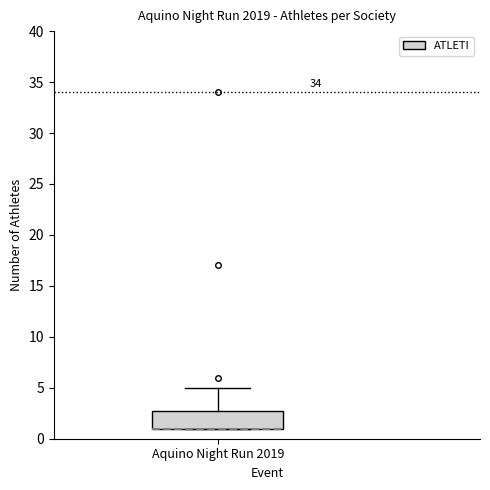

Transcribe this box plot: give where the median line is, the range the box spans, and where the two whiskers end, as read against the y-axis. The values are not printed on the chart, so give them approximately, as read against the axis.

median 1 (drawn on the box's lower edge), box 1 to 3, whiskers 1 to 5